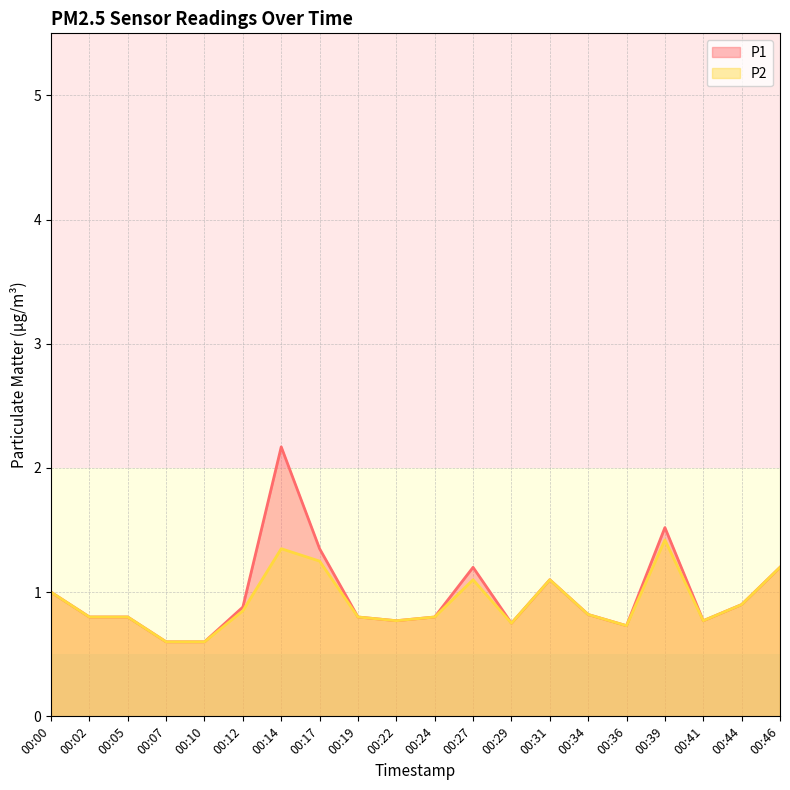

What are all the series names shown in the legend?

P1, P2